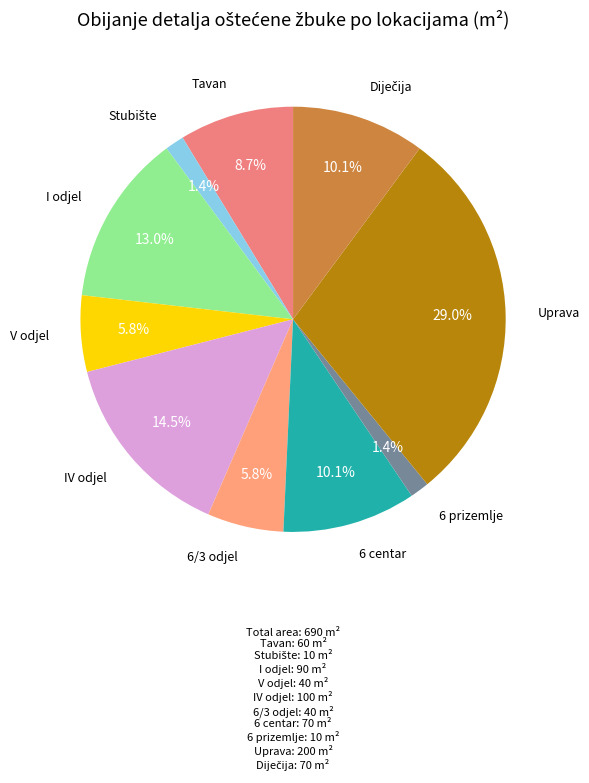

Is Tavan the majority of the pie?

No